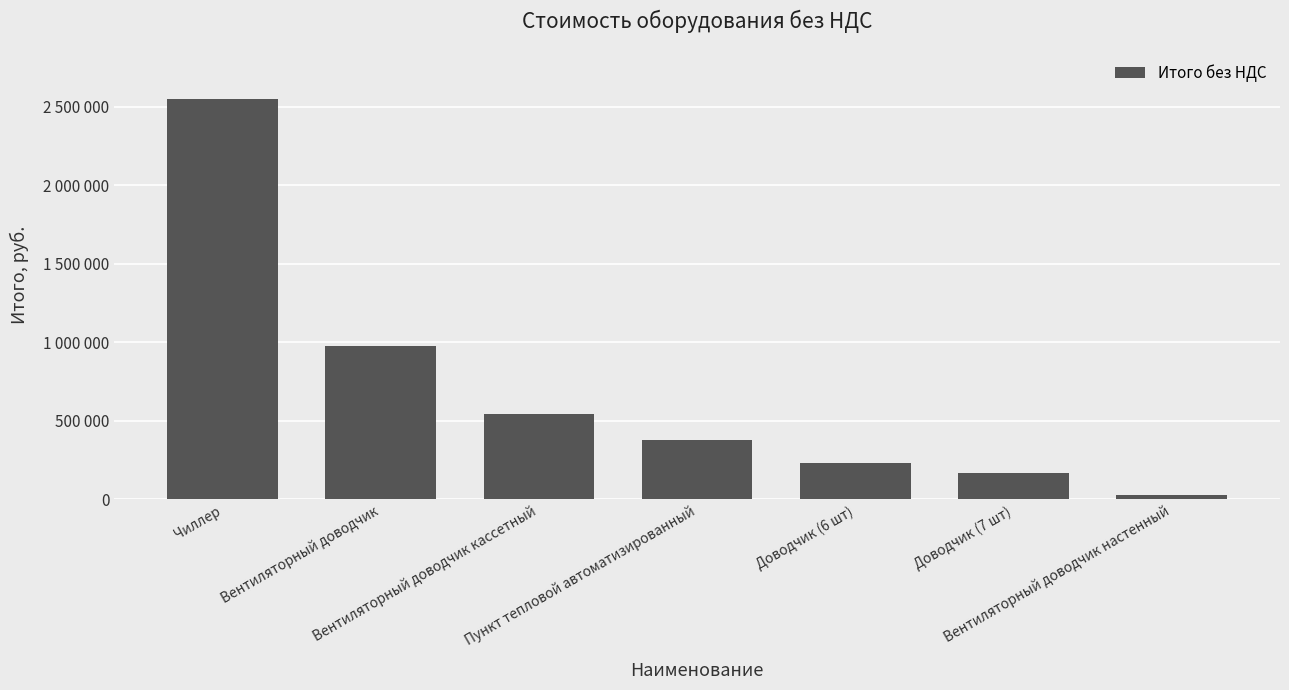

At which category does the chart reach its minimum across all series?

Вентиляторный доводчик настенный